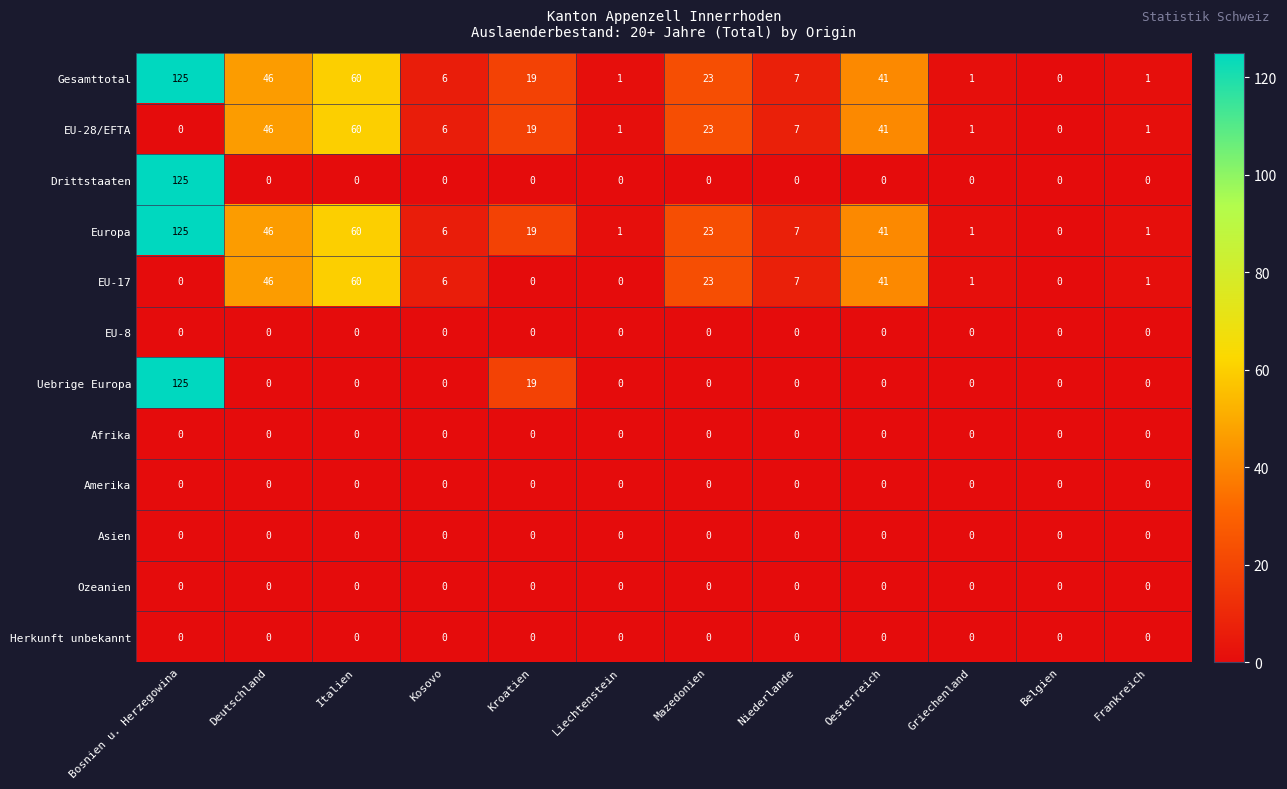

What is the difference between the EU-28/EFTA values at Kroatien and Mazedonien?

4